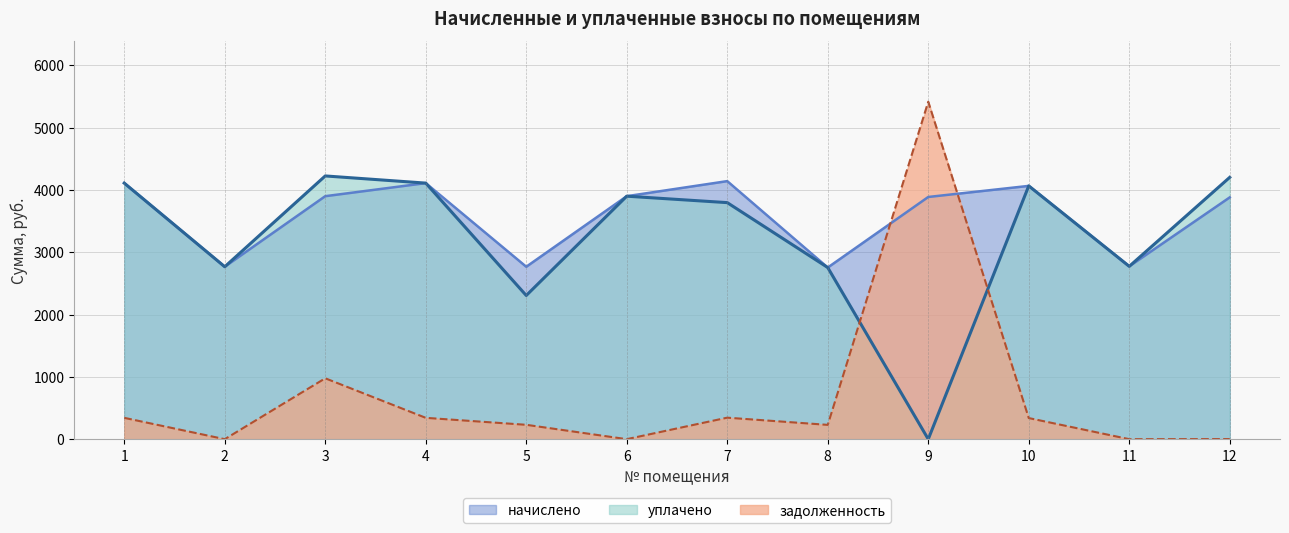

How many data points does each series have?

12